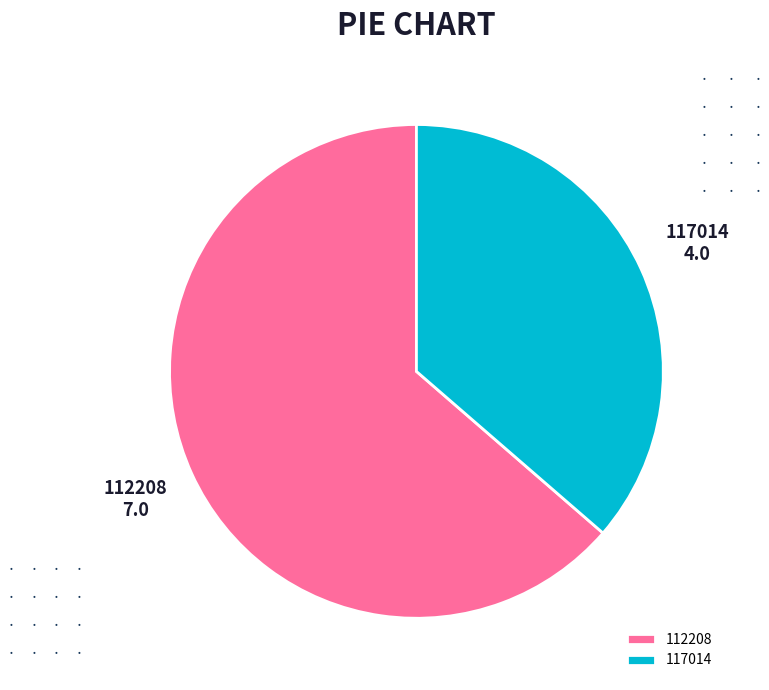

What is the largest slice in the pie chart?

112208